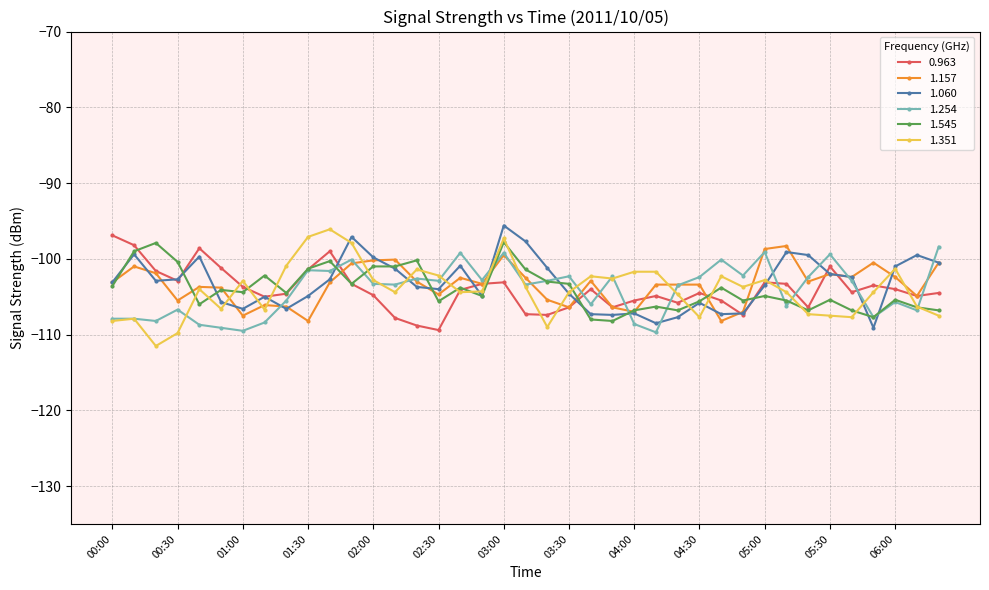

What is the minimum value for 1.545?

-108.2